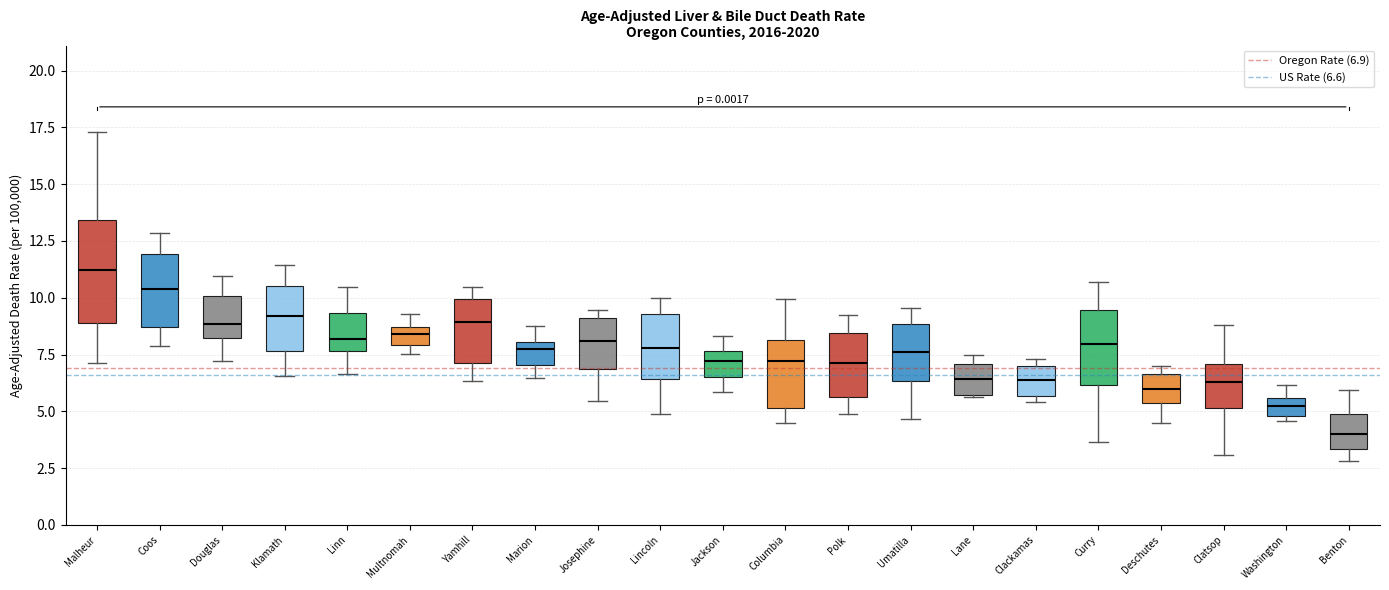

Where is the upper edge of the box for Lincoln on the y-axis? The values are not printed on the chart, so give them approximately, as read against the axis.

9.5